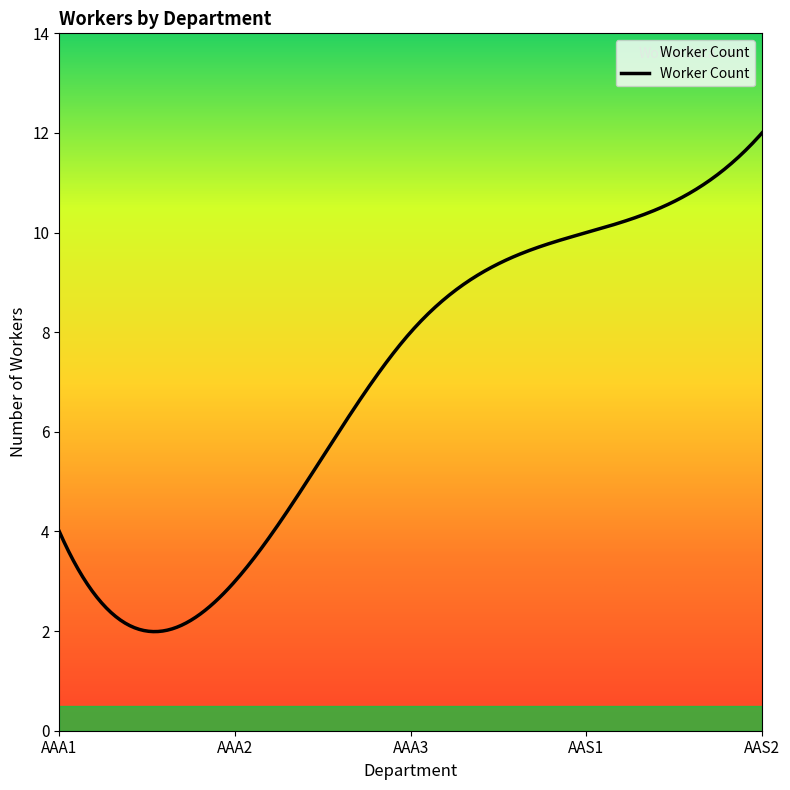

What is the difference between the maximum and minimum values?

10.0